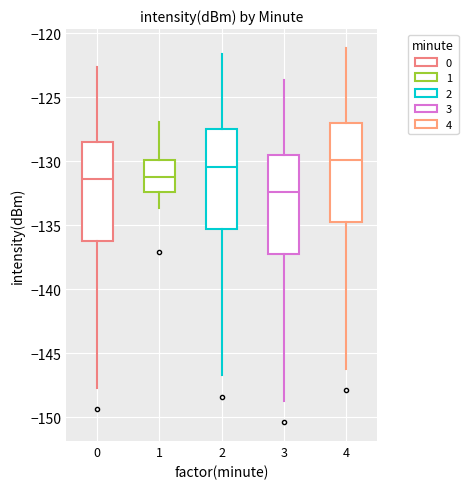

Which box has the lowest median line?

3